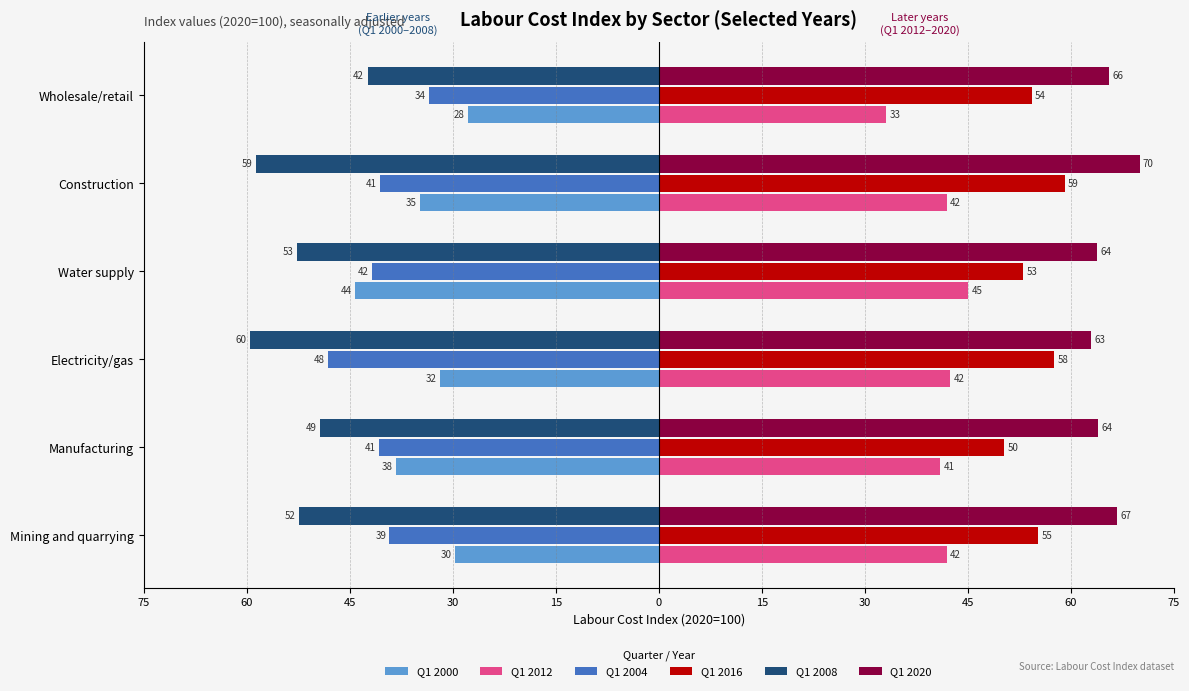

What are all the series names shown in the legend?

Q1 2000, Q1 2012, Q1 2004, Q1 2016, Q1 2008, Q1 2020